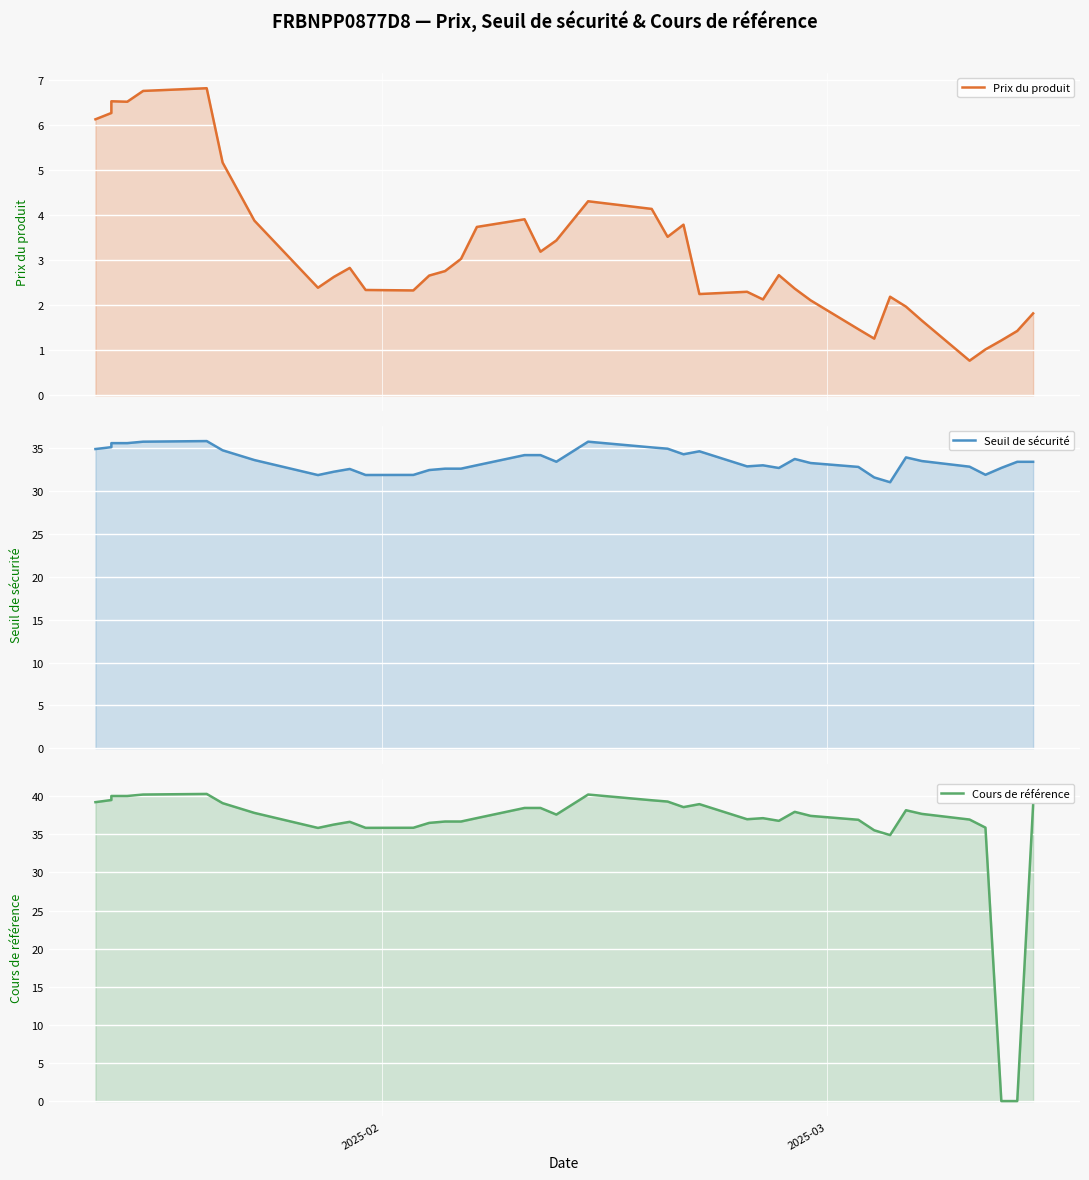

Which series has the widest spread of values?

Cours de référence